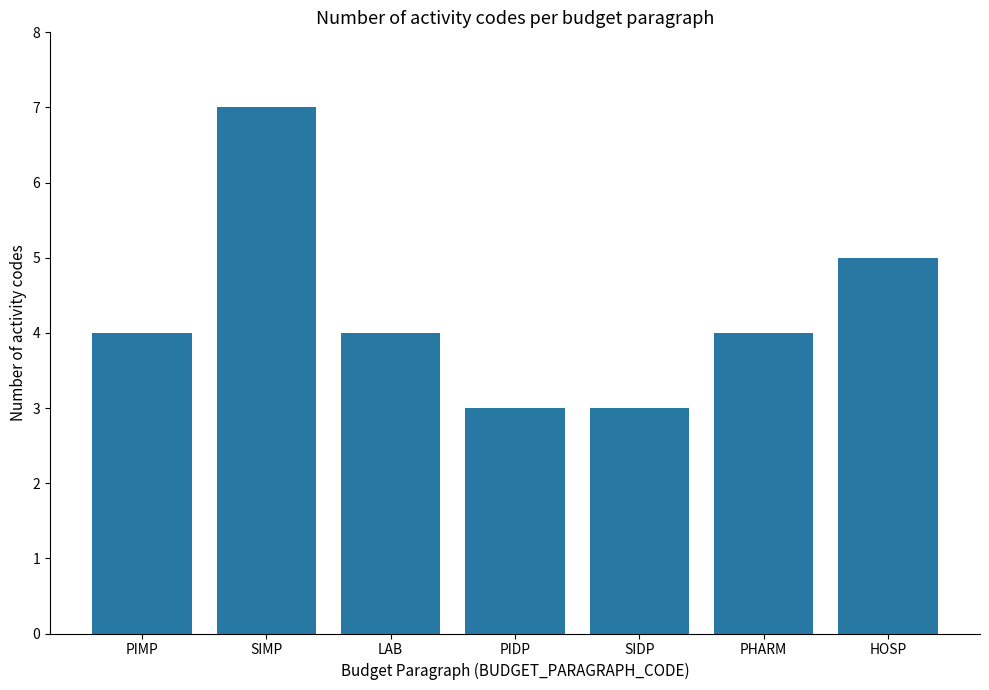

Reading left to right, what are all the values shown in this chart?

PIMP=4	SIMP=7	LAB=4	PIDP=3	SIDP=3	PHARM=4	HOSP=5